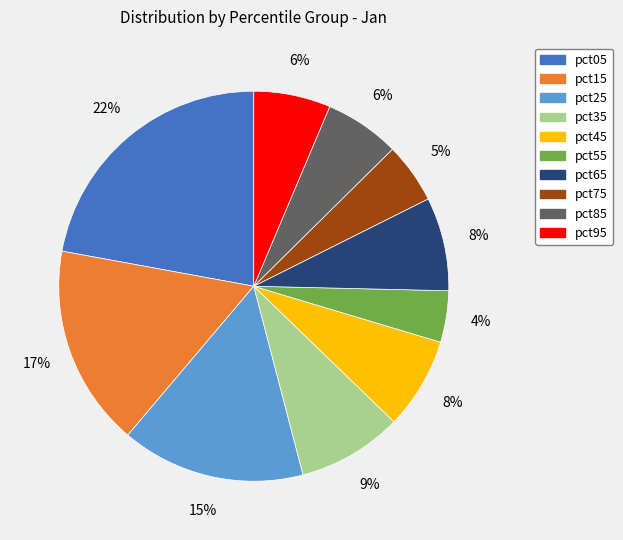

Is there any slice that represents more than half of the pie?

No